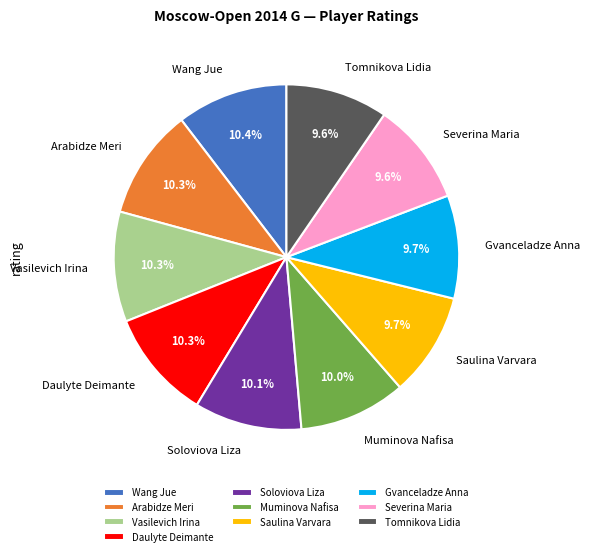

To the nearest percent, what portion does Gvanceladze Anna represent?

10%